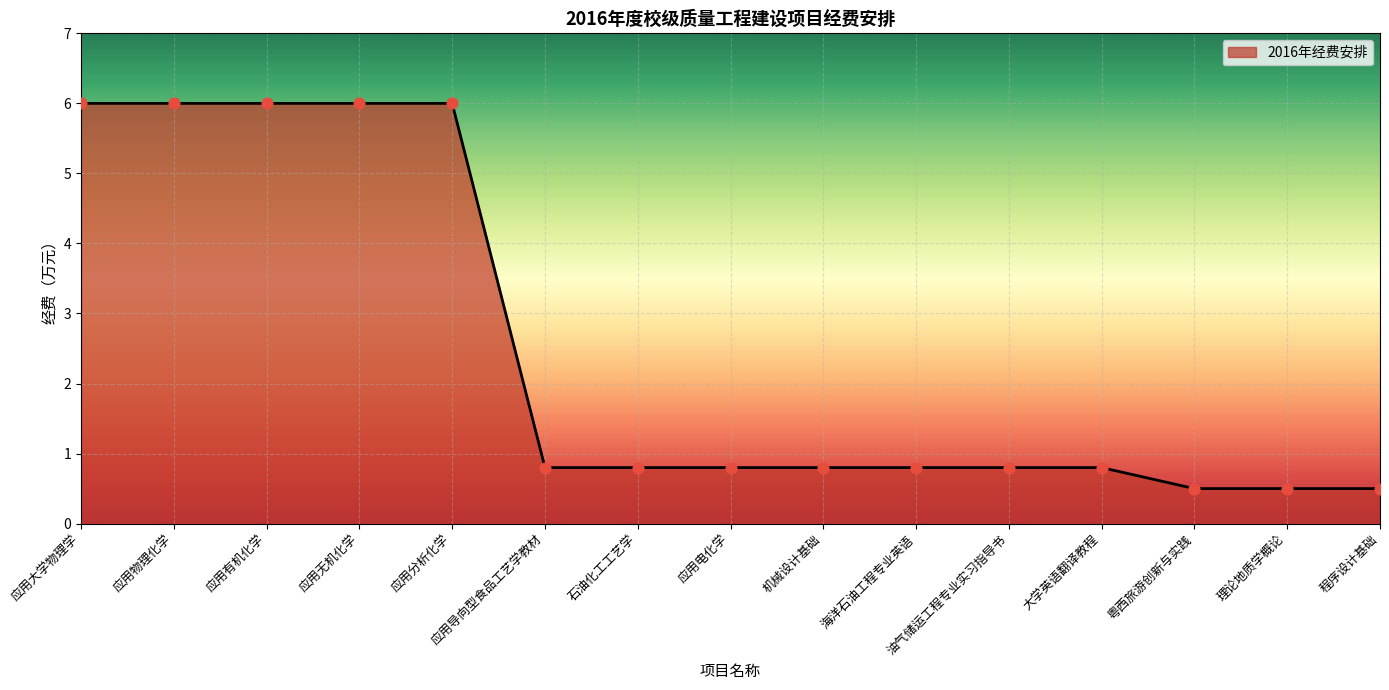

Between 应用物理化学 and 海洋石油工程专业英语, which is larger?

应用物理化学